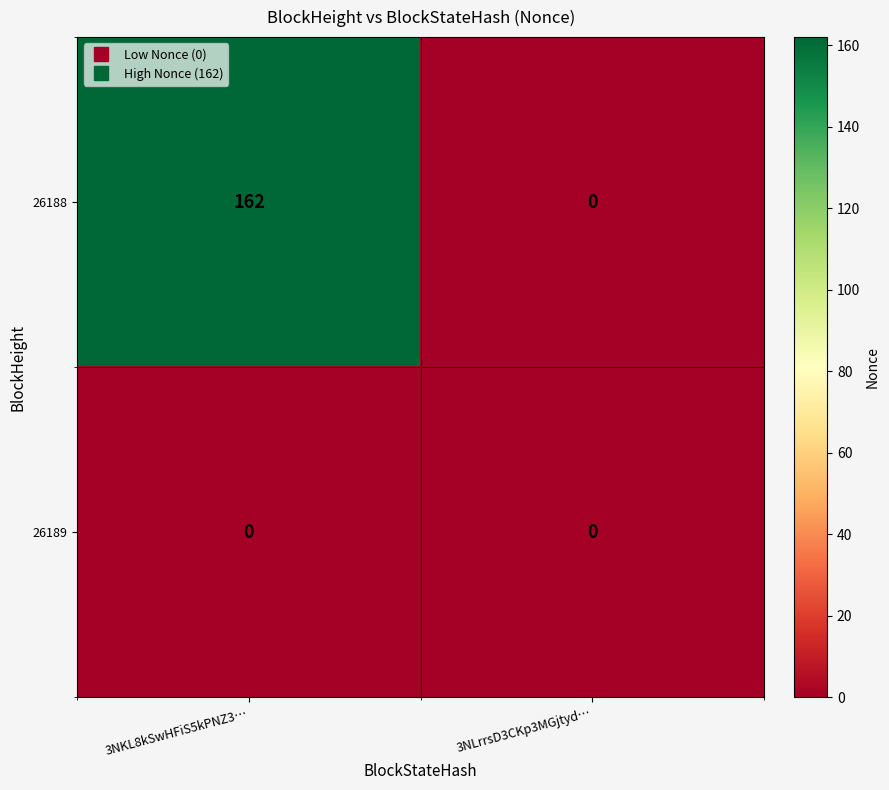

Which category has the highest value across all series?

3NKL8kSwHFiS5kPNZ3…